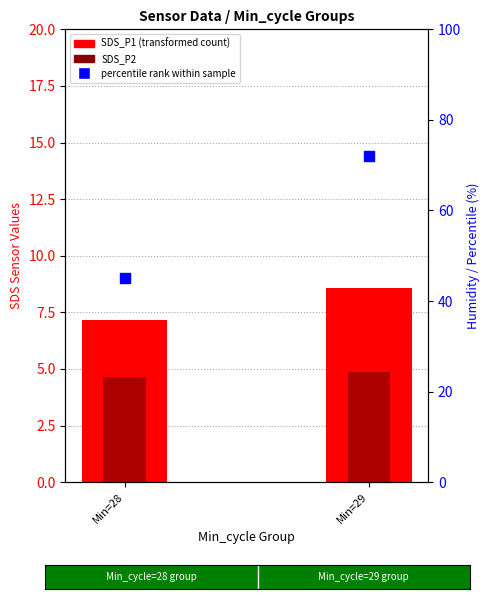

Is the value of percentile rank within sample at Min=28 greater than the value of SDS_P2 at Min=28?

Yes